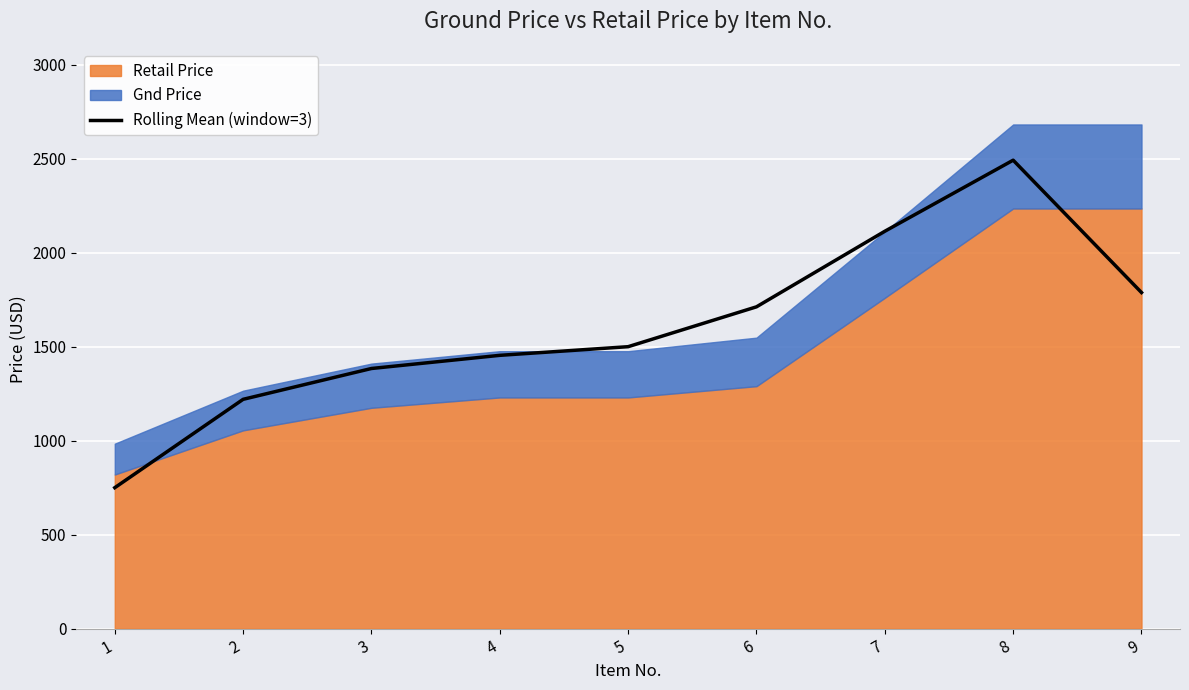

Between 8 and 4, which is larger?

8